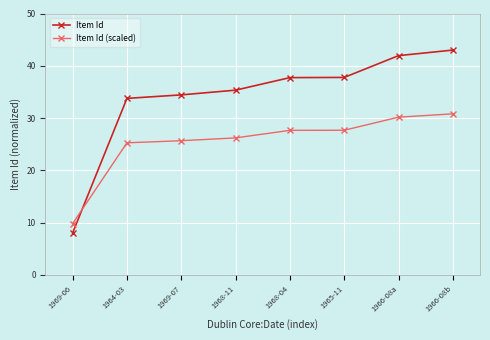

Which series has the largest range (max minus min)?

Item Id